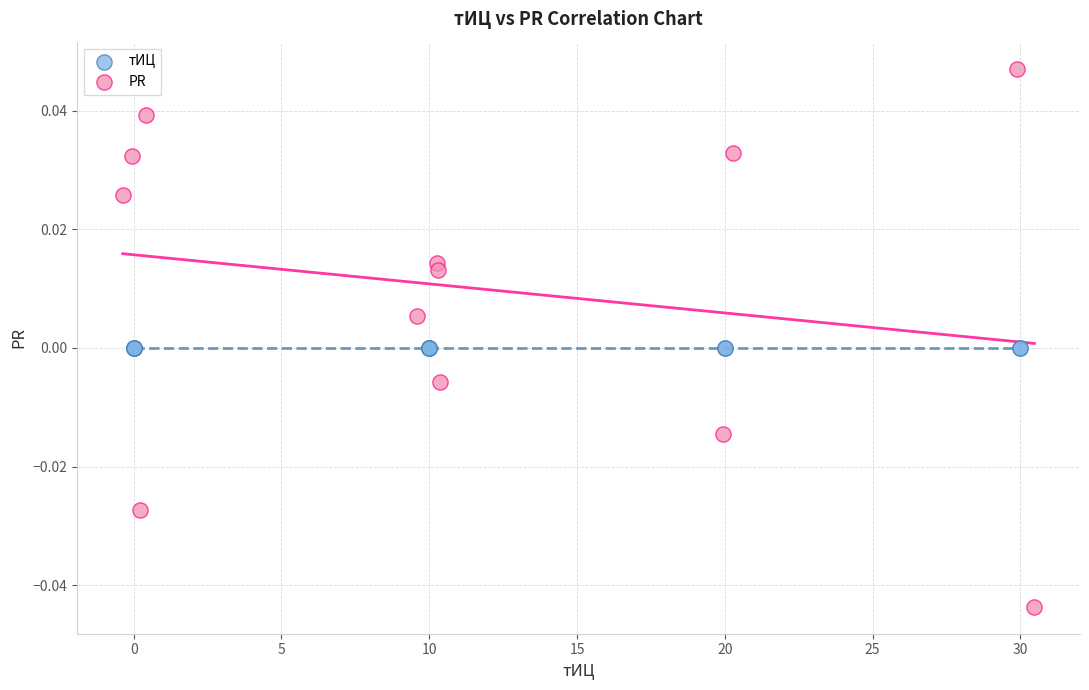

Which series reaches the minimum Y coordinate?

PR